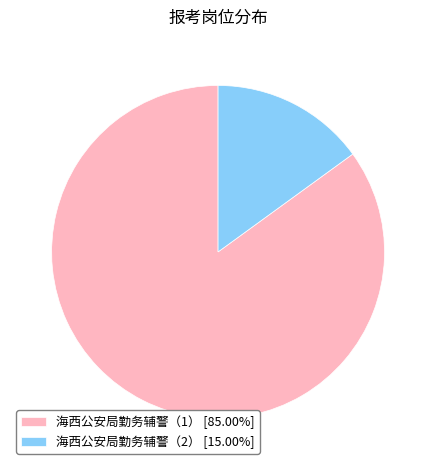

Is it true that 海西公安局勤务辅警（2） is 8% of the pie?

False